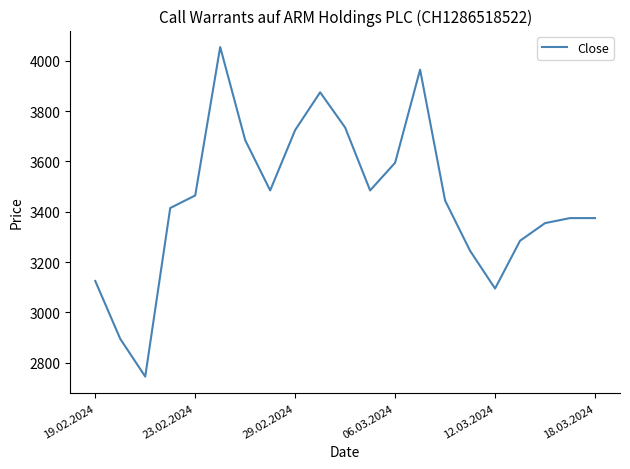

What is the sum of all values?

72425